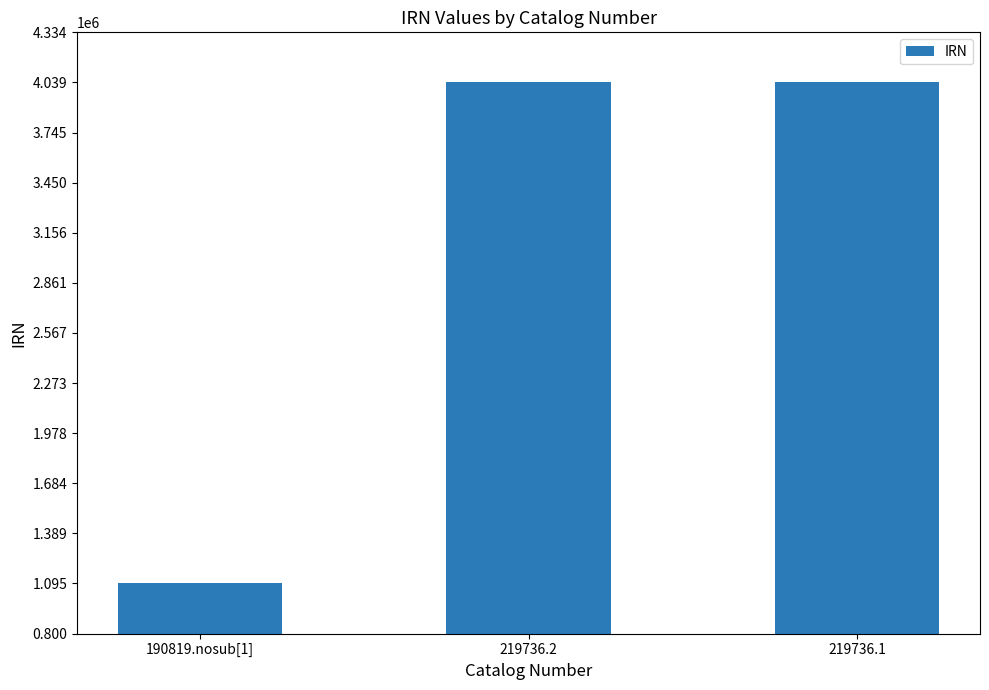

The value at 219736.2 is 4039326. True or false?

True